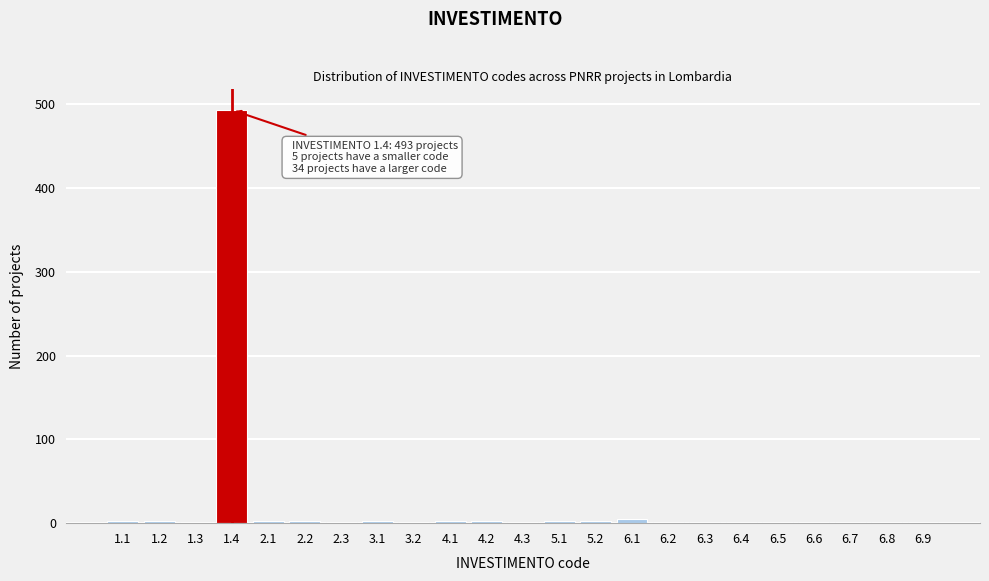

Is it true that the value at 1.4 is 727?

False